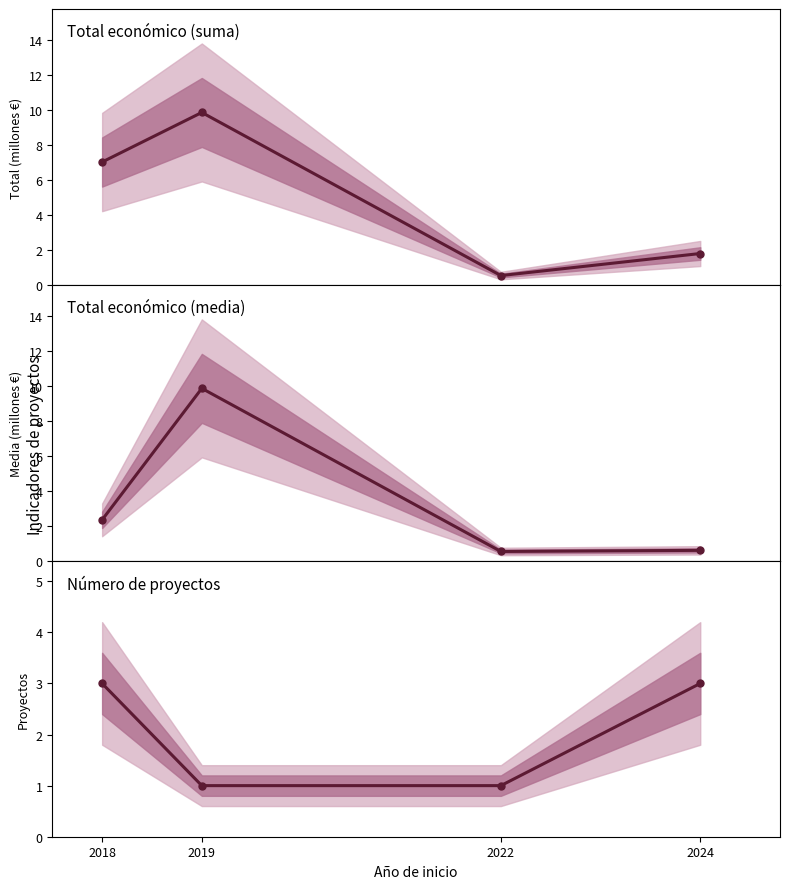

True or false: Número de proyectos and Total económico (M€) cross at least once.

True